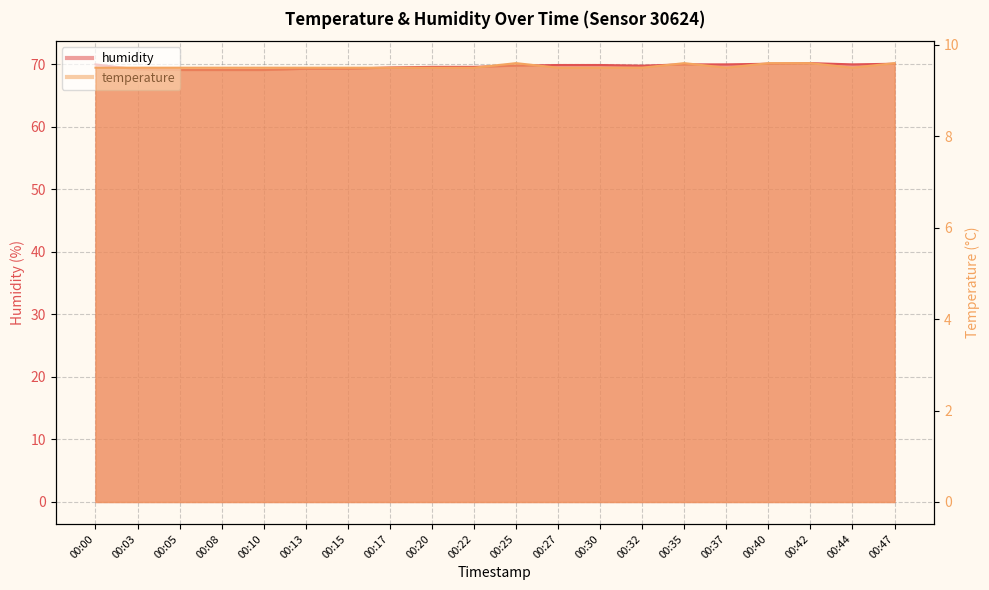

The value of humidity at 00:15 is 92.9. True or false?

False